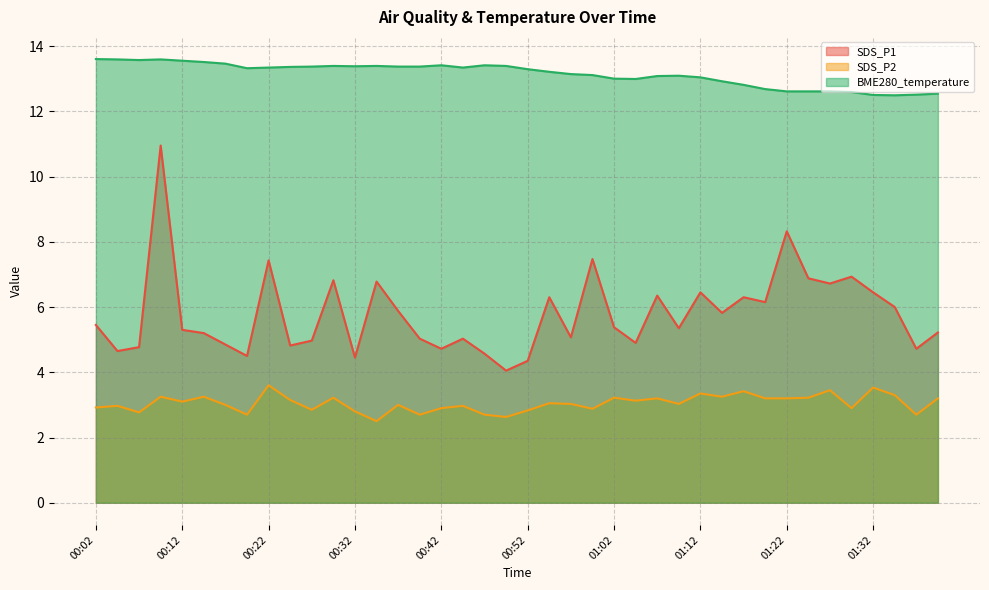

What is the label of the 23rd point from the right?

00:44